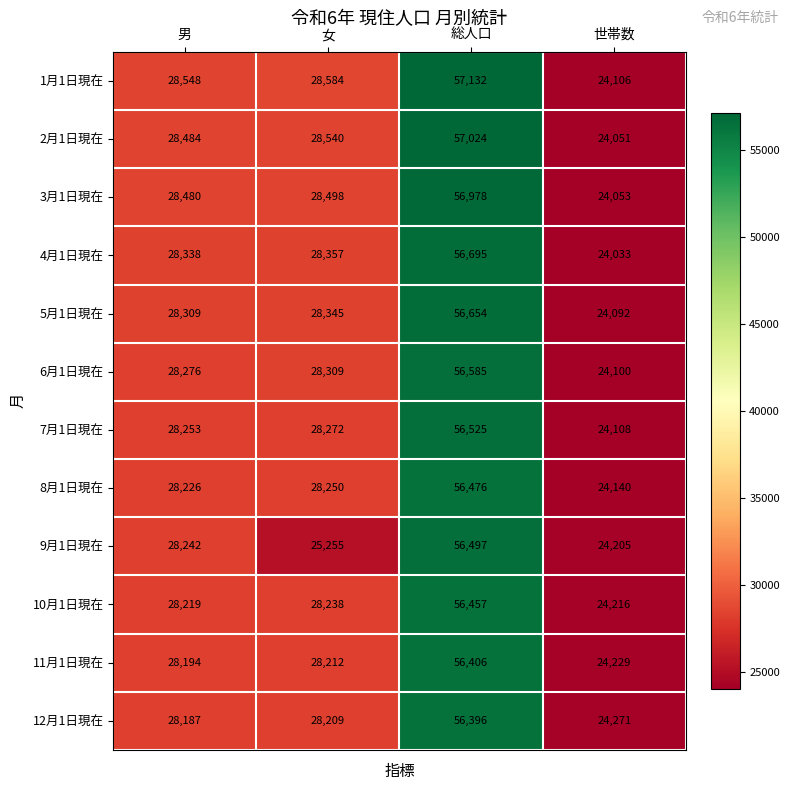

At how many categories does at least one series exceed 54183?

1